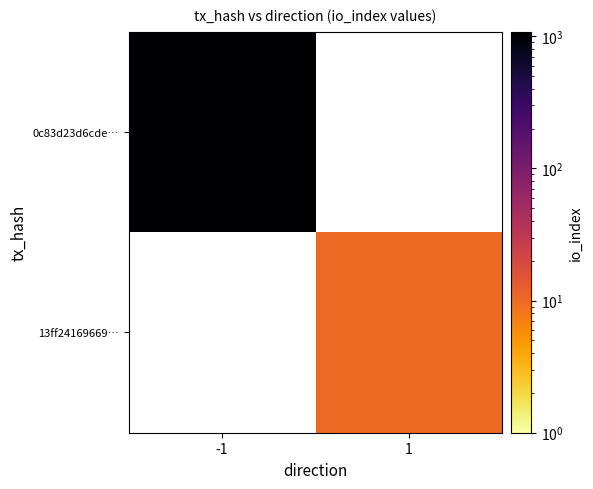

The value of 13ff24169669… at 1 is 10.0. True or false?

True